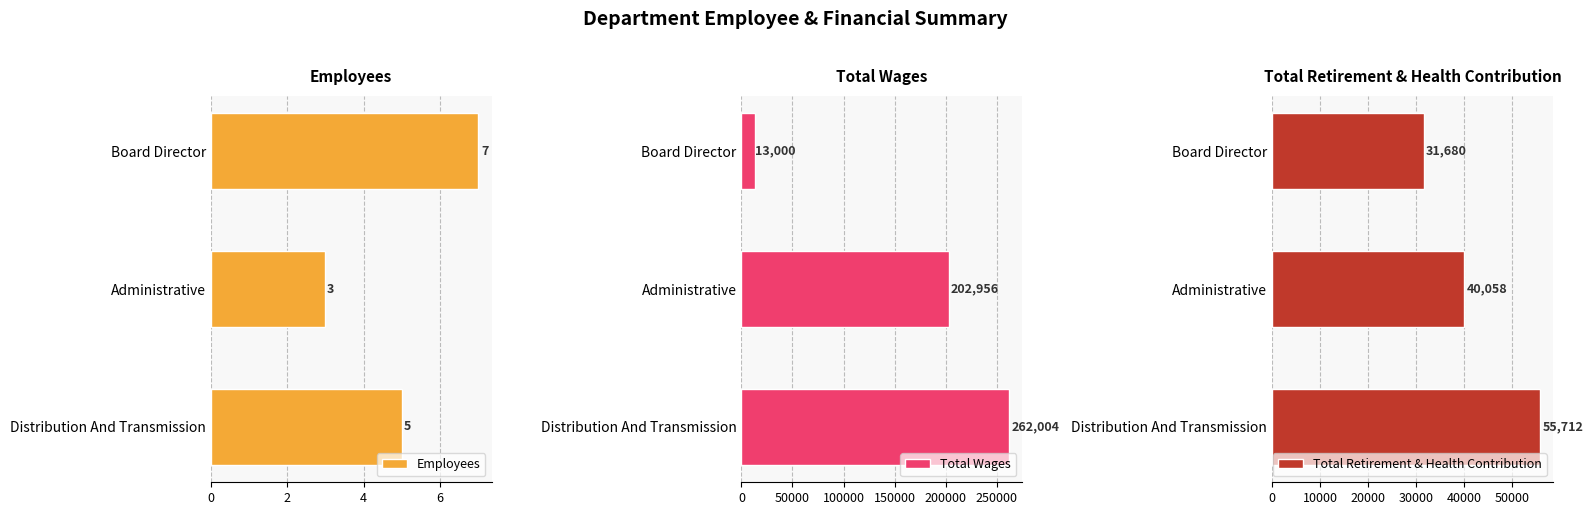

Read the Employees value at Board Director.

7